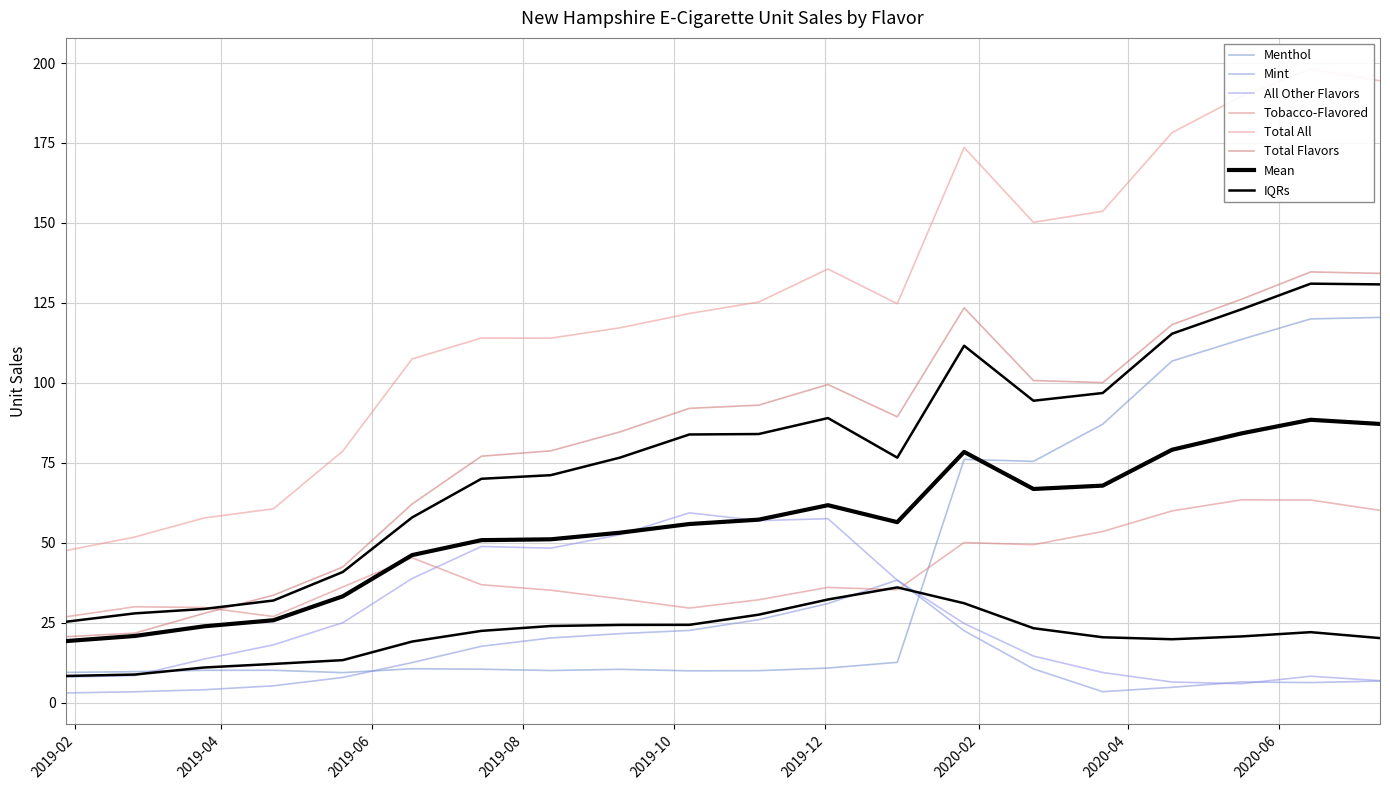

Between 2020-07-12 and 2019-04-22, which is larger?

2020-07-12